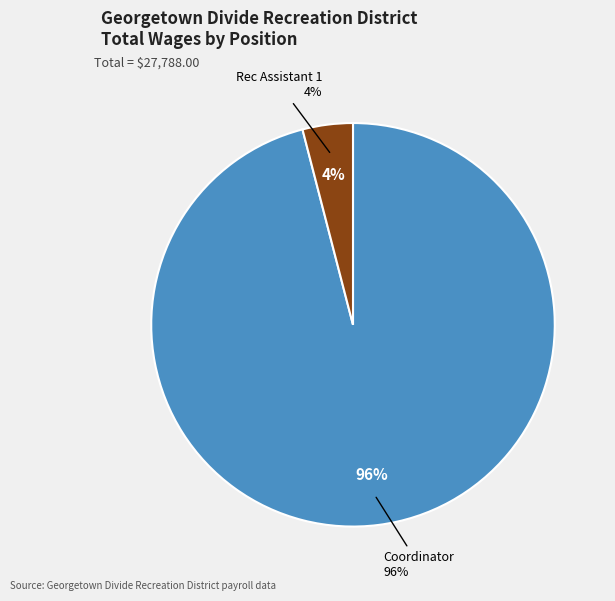

To the nearest percent, what is the average slice percentage?

50%